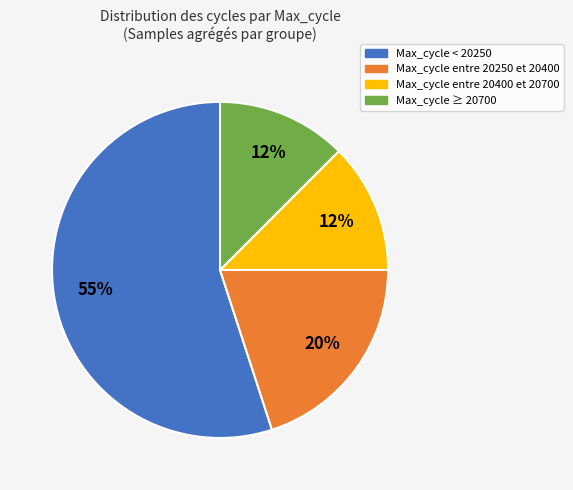

To the nearest percent, what percentage of the pie is Max_cycle entre 20250 et 20400?

20%